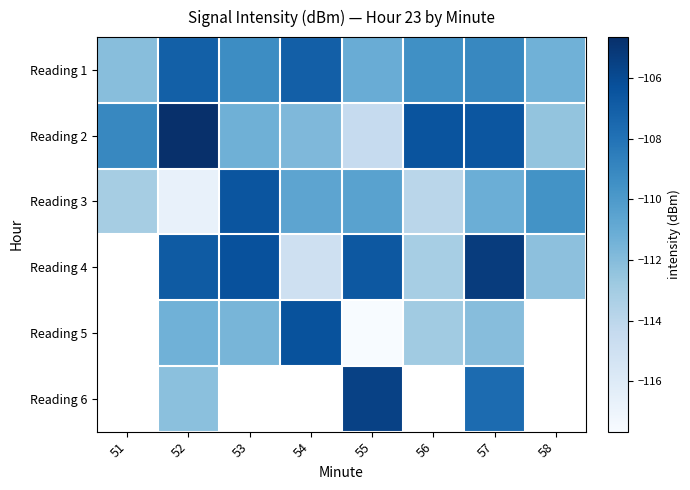

How many data points in Reading 2 are above -109?

3